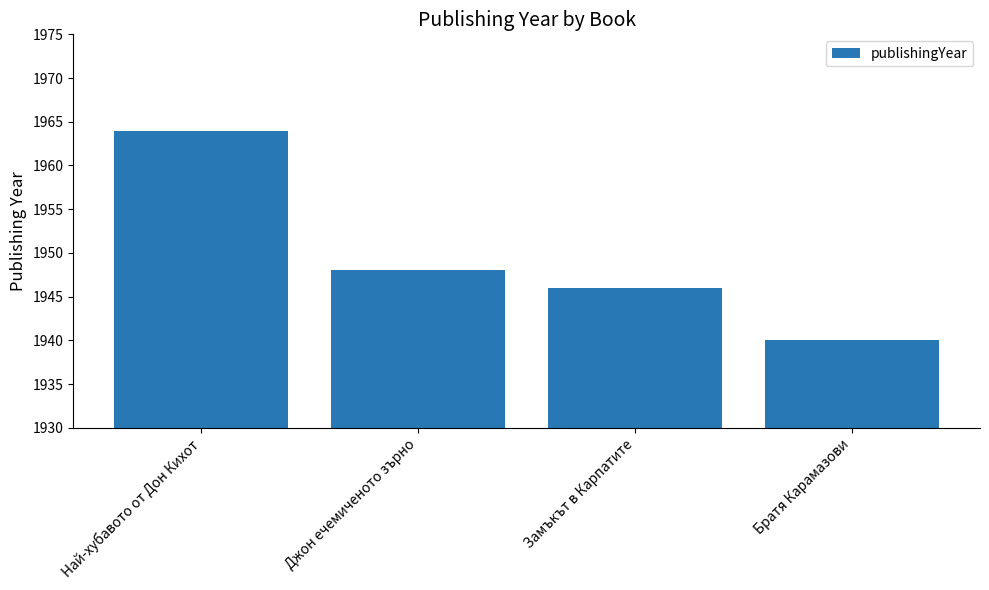

Where does the data first go above 1948?

Най-хубавото от Дон Кихот